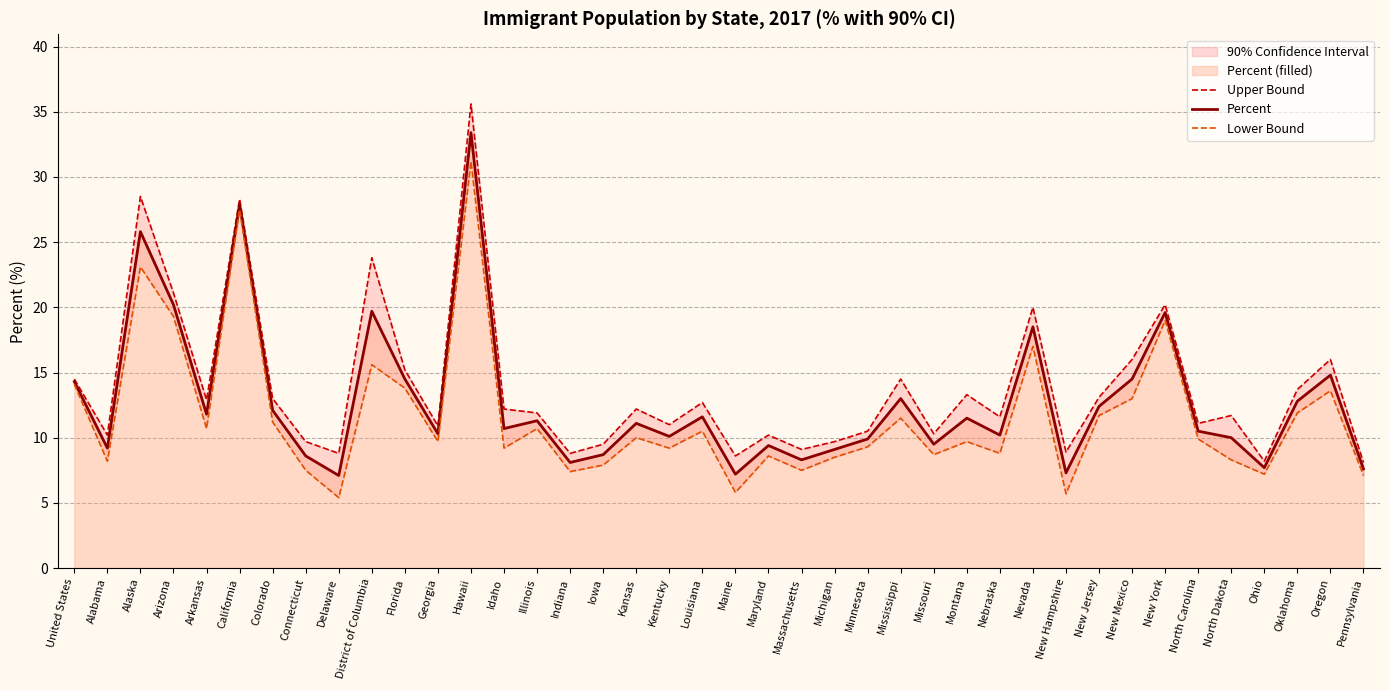

True or false: Percent has a value of 10.2 at Nebraska.

True